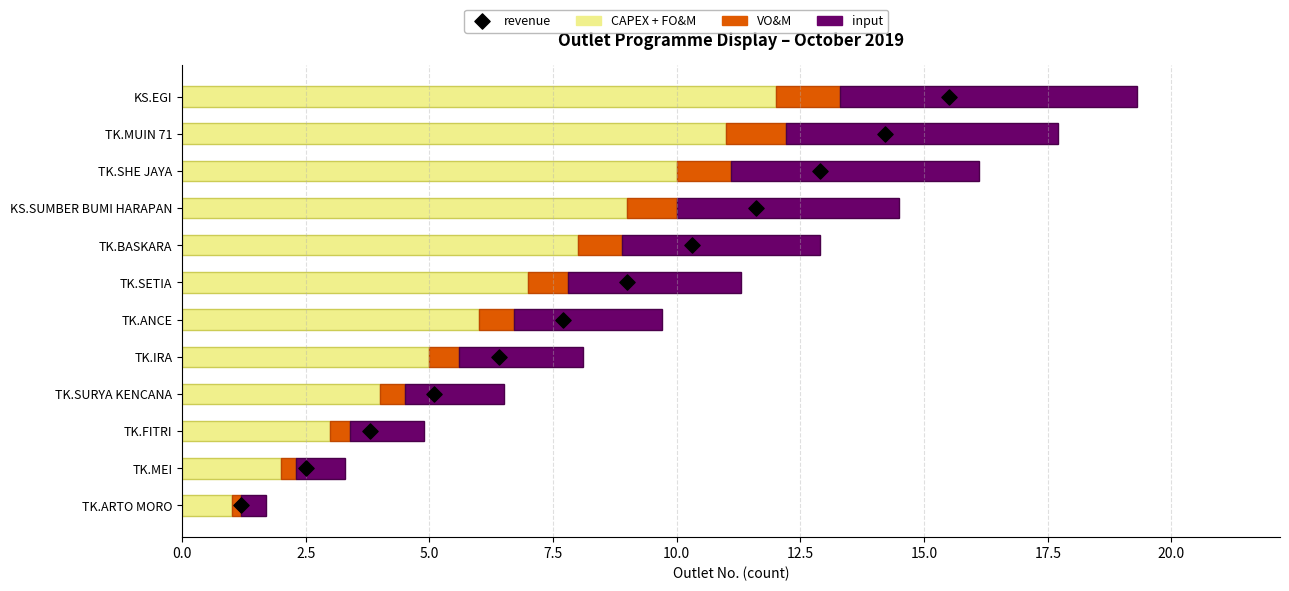

Which series reaches the minimum Y coordinate?

revenue